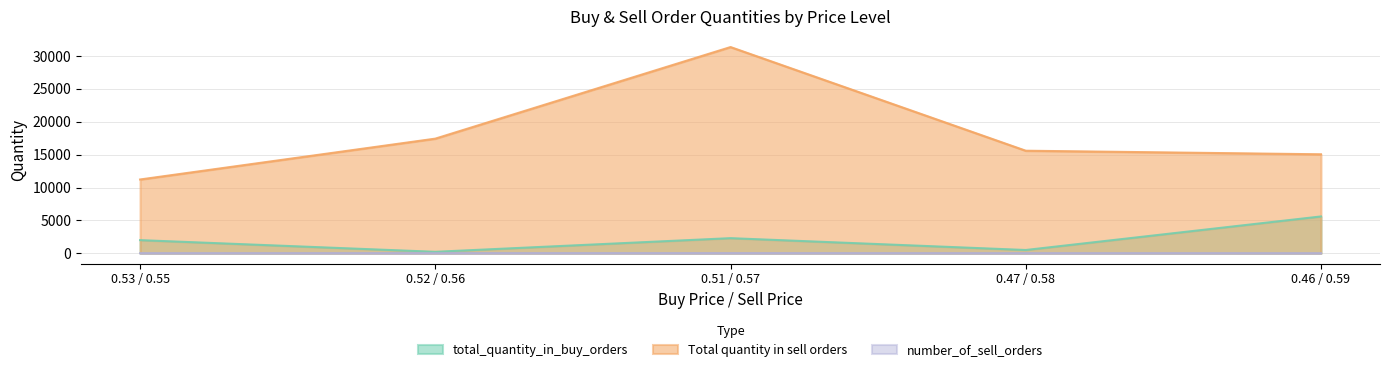

The number_of_sell_orders series shows 7 at 0.46 / 0.59. True or false?

True